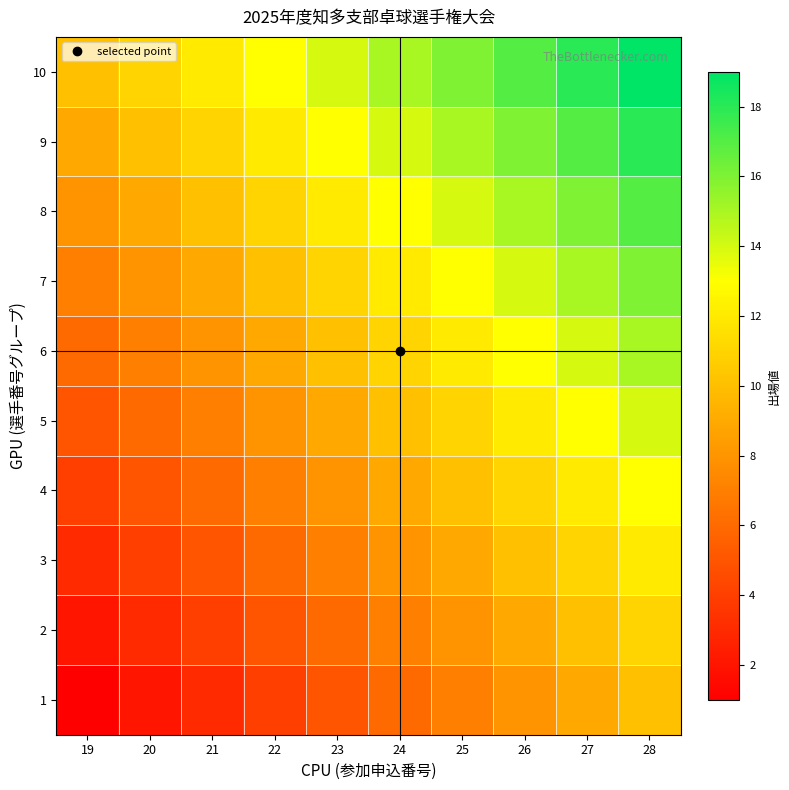

Reading left to right, extract all data points from this chart.

1: 19=1	20=2	21=3	22=4	23=5	24=6	25=7	26=8	27=9	28=10
2: 19=2	20=3	21=4	22=5	23=6	24=7	25=8	26=9	27=10	28=11
3: 19=3	20=4	21=5	22=6	23=7	24=8	25=9	26=10	27=11	28=12
4: 19=4	20=5	21=6	22=7	23=8	24=9	25=10	26=11	27=12	28=13
5: 19=5	20=6	21=7	22=8	23=9	24=10	25=11	26=12	27=13	28=14
6: 19=6	20=7	21=8	22=9	23=10	24=11	25=12	26=13	27=14	28=15
7: 19=7	20=8	21=9	22=10	23=11	24=12	25=13	26=14	27=15	28=16
8: 19=8	20=9	21=10	22=11	23=12	24=13	25=14	26=15	27=16	28=17
9: 19=9	20=10	21=11	22=12	23=13	24=14	25=15	26=16	27=17	28=18
10: 19=10	20=11	21=12	22=13	23=14	24=15	25=16	26=17	27=18	28=19